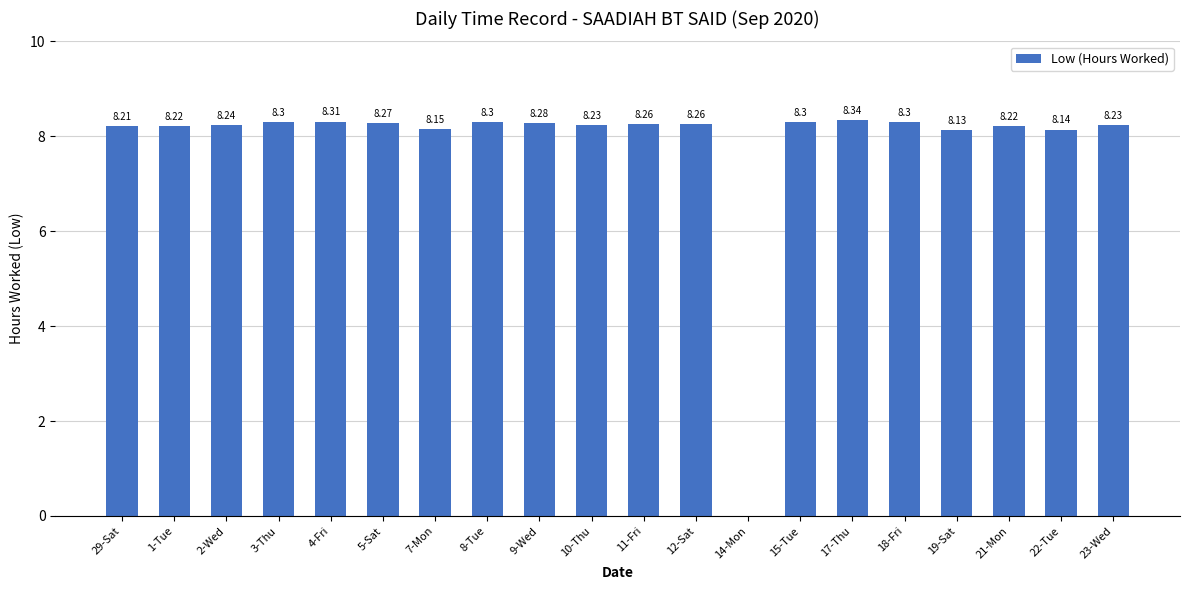

What is the sum of all values?

156.7